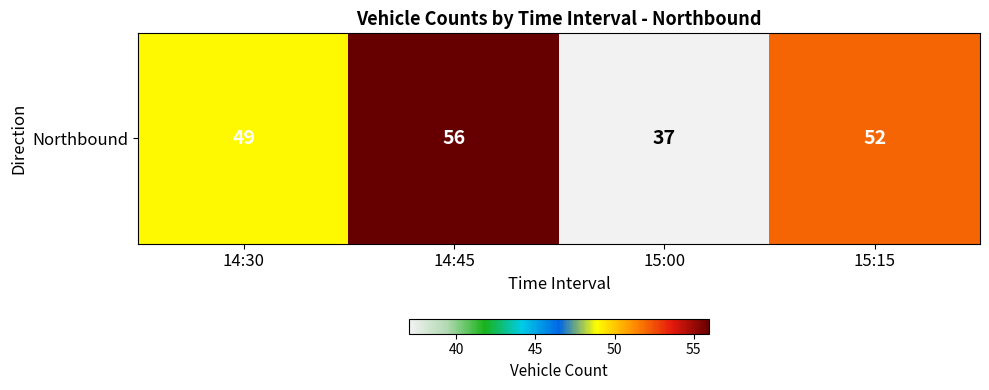

What is the difference between the maximum and minimum values?

19